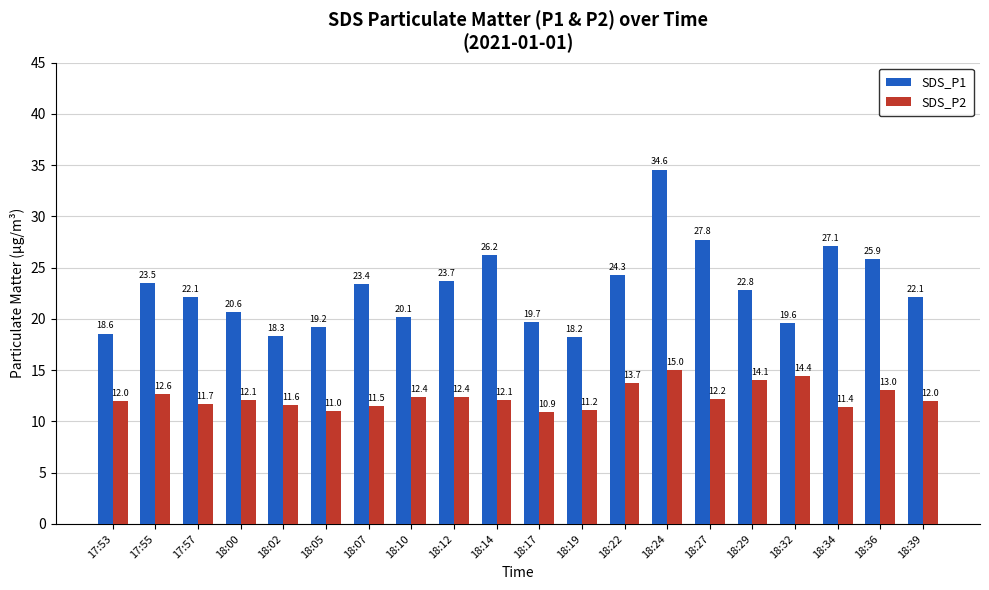

What is the difference between the second highest and second lowest values in the SDS_P2 series?

3.4